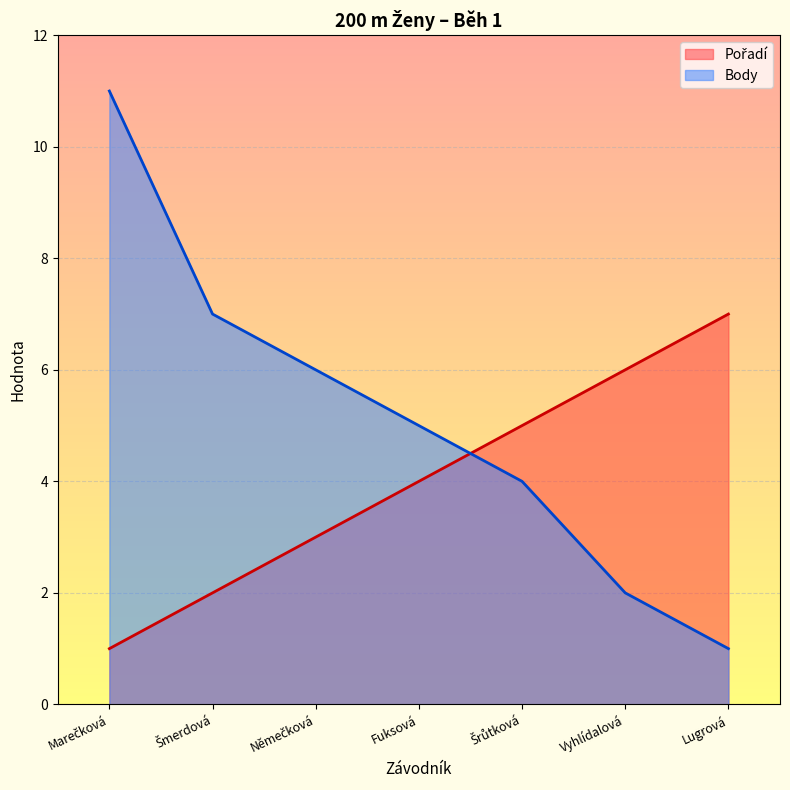

True or false: Body has a value of 2 at Vyhlídalová.

True